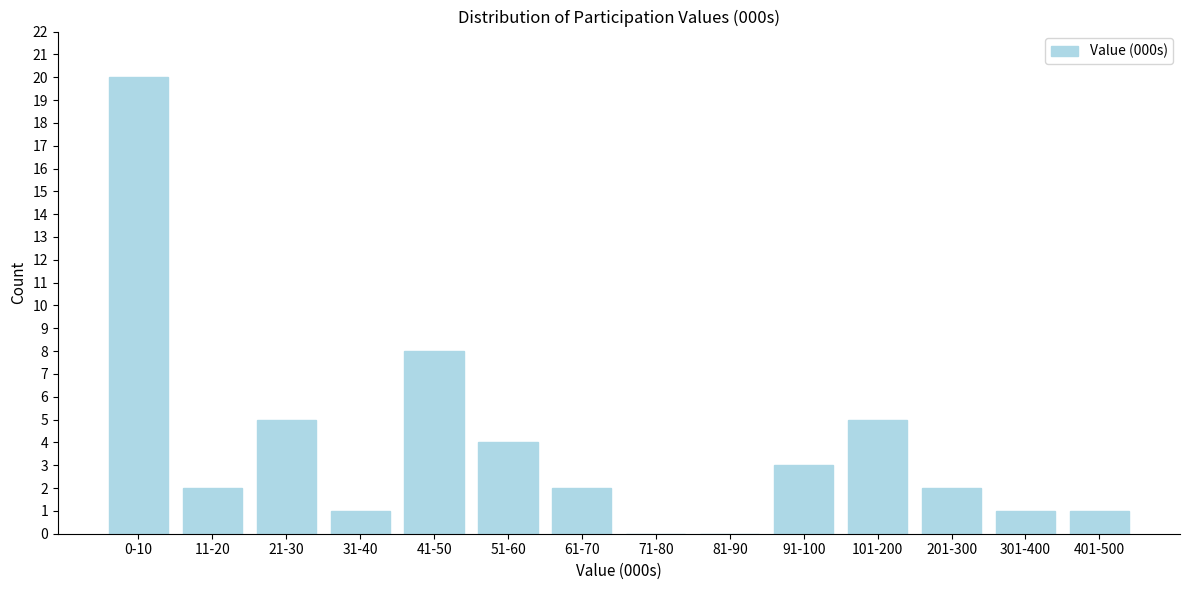

Reading left to right, what are all the values shown in this chart?

0-10=20	11-20=2	21-30=5	31-40=1	41-50=8	51-60=4	61-70=2	71-80=0	81-90=0	91-100=3	101-200=5	201-300=2	301-400=1	401-500=1